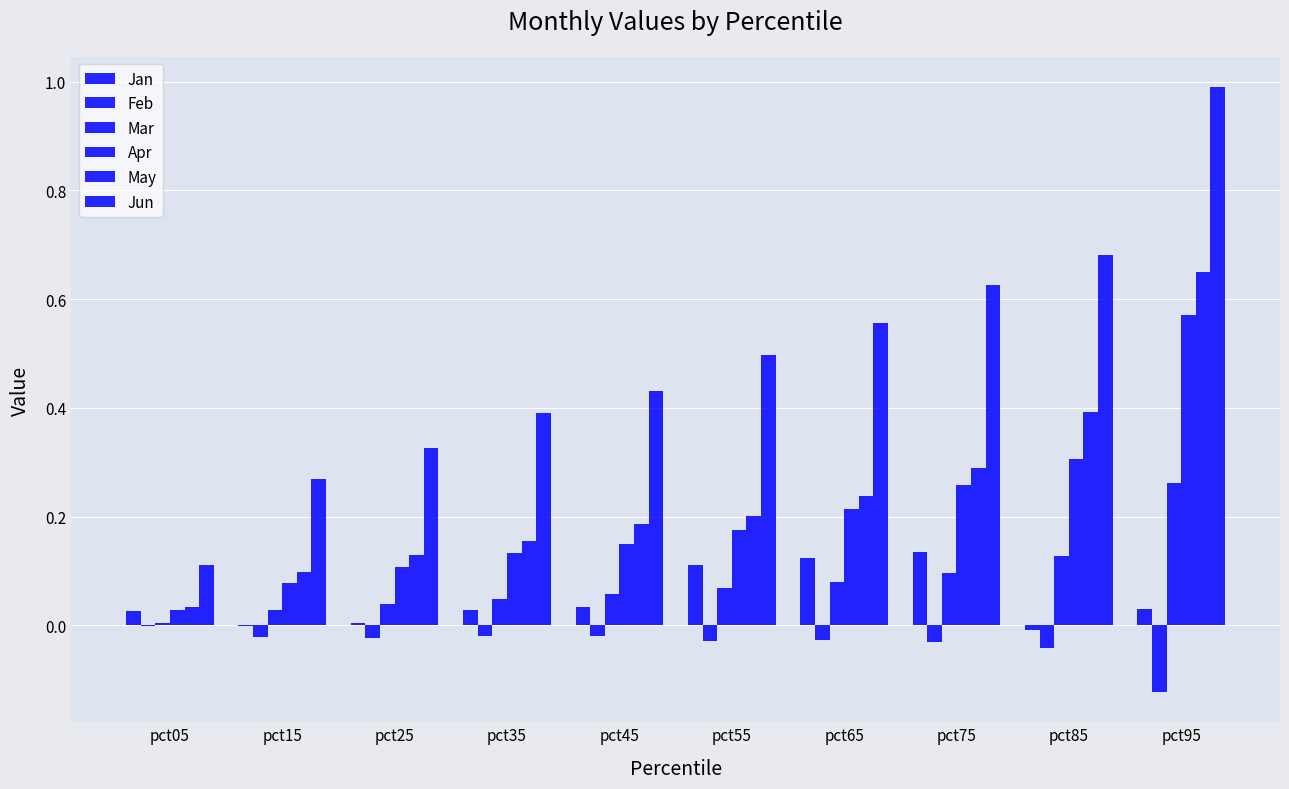

True or false: Apr has a value of 0.2 at pct35.

False